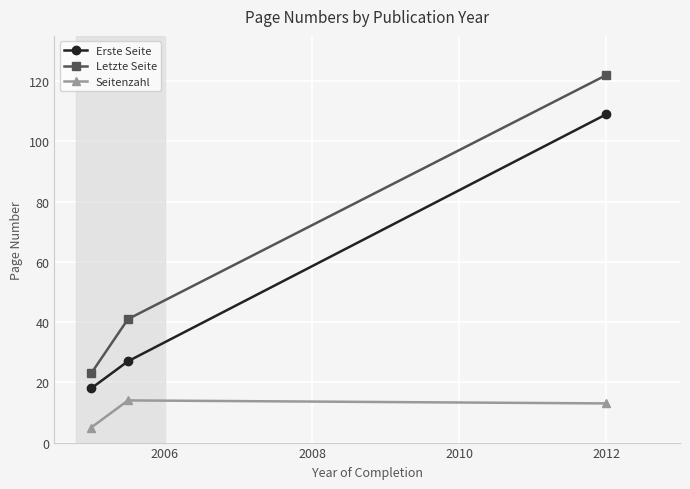

Which series has the widest spread of values?

Letzte Seite